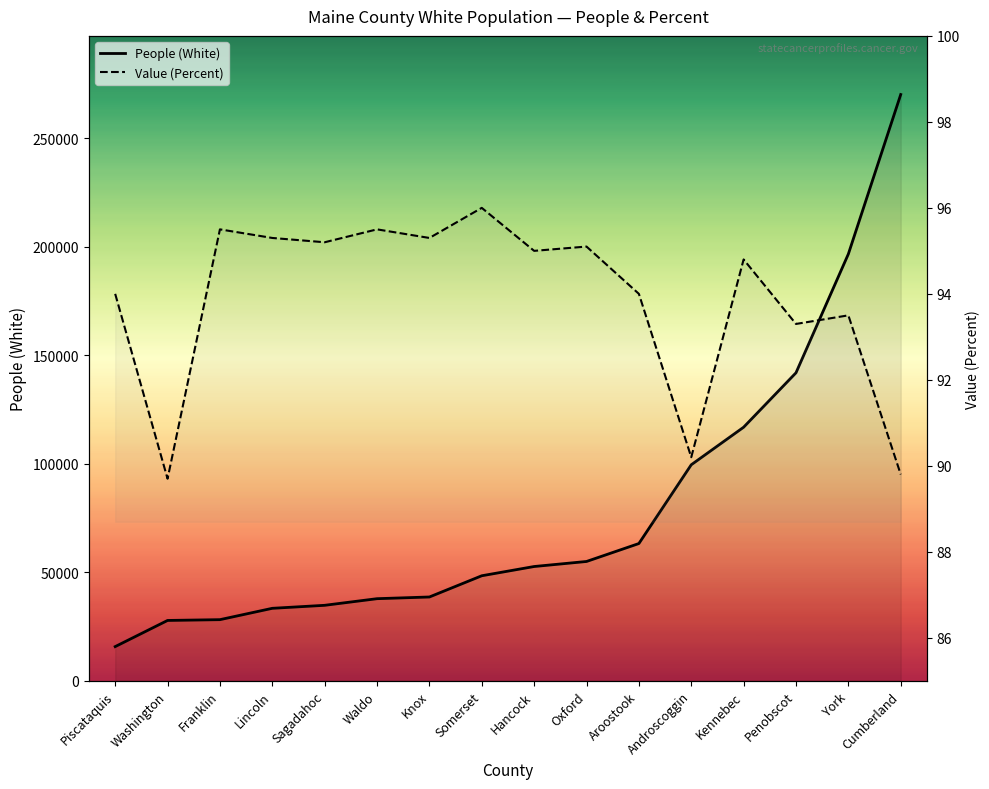

Between Oxford and Cumberland, which is larger?

Cumberland